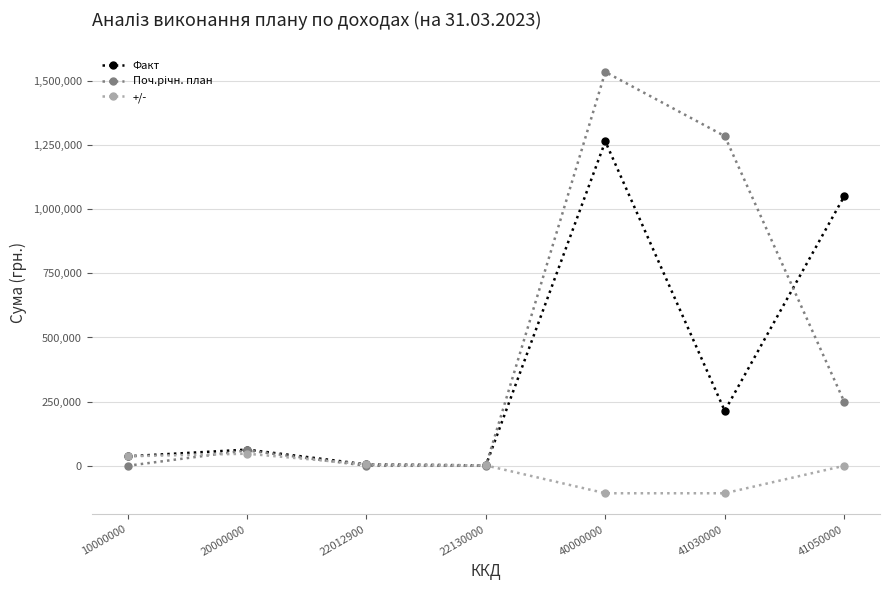

Where does the Факт series first go above 63046?

20000000